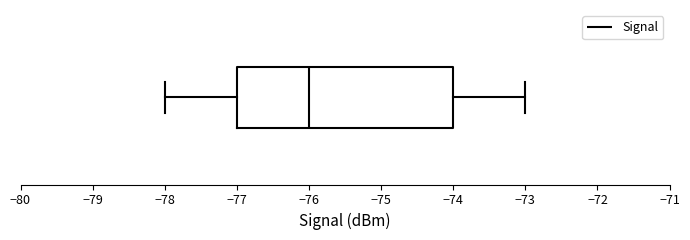

Transcribe this box plot: give where the median line is, the range the box spans, and where the two whiskers end, as read against the x-axis. The values are not printed on the chart, so give them approximately, as read against the axis.

median -76, box -77 to -74, whiskers -78 to -73